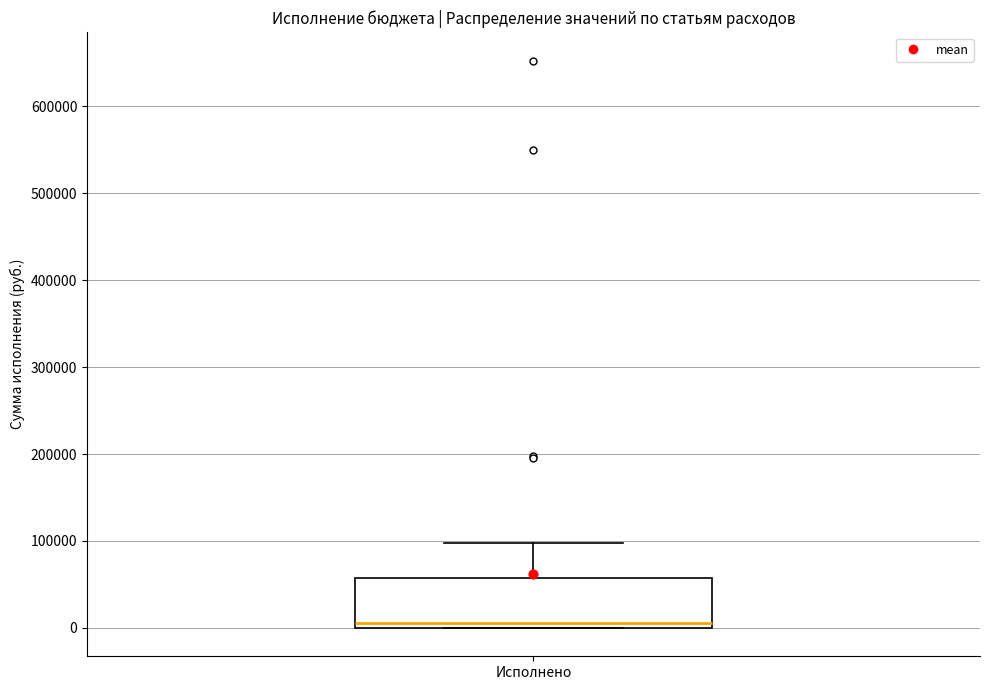

Transcribe this box plot: give where the median line is, the range the box spans, and where the two whiskers end, as read against the y-axis. The values are not printed on the chart, so give them approximately, as read against the axis.

median 10000, box 0 to 60000, whiskers 0 to 100000